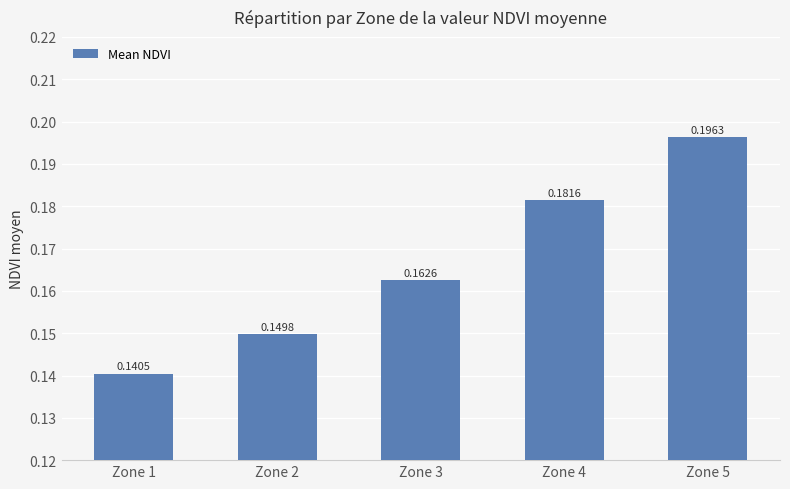

List the labels in order of value, largest first.

Zone 5, Zone 4, Zone 3, Zone 2, Zone 1